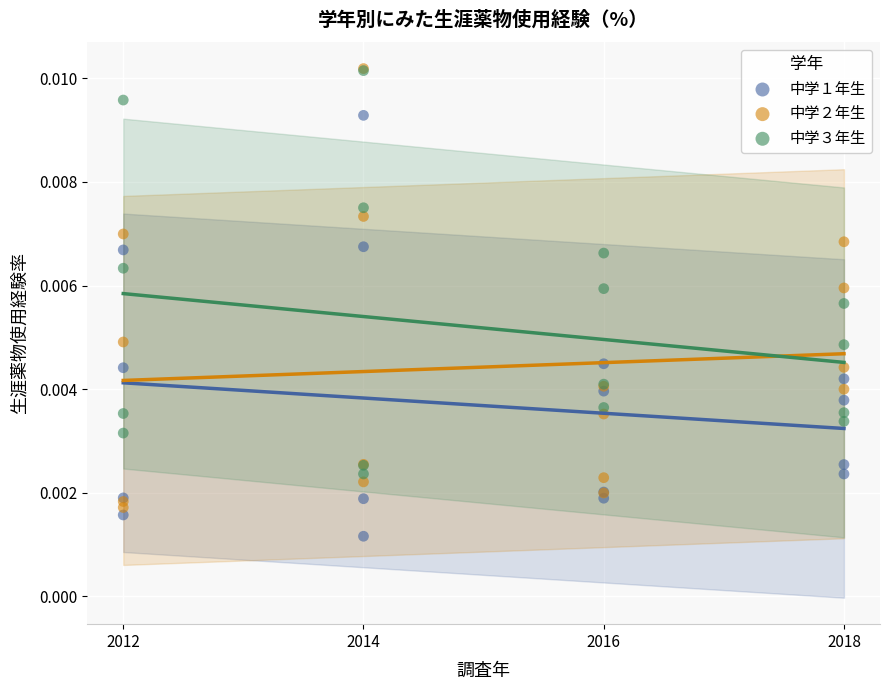

Which series has the widest spread of Y values?

中学２年生